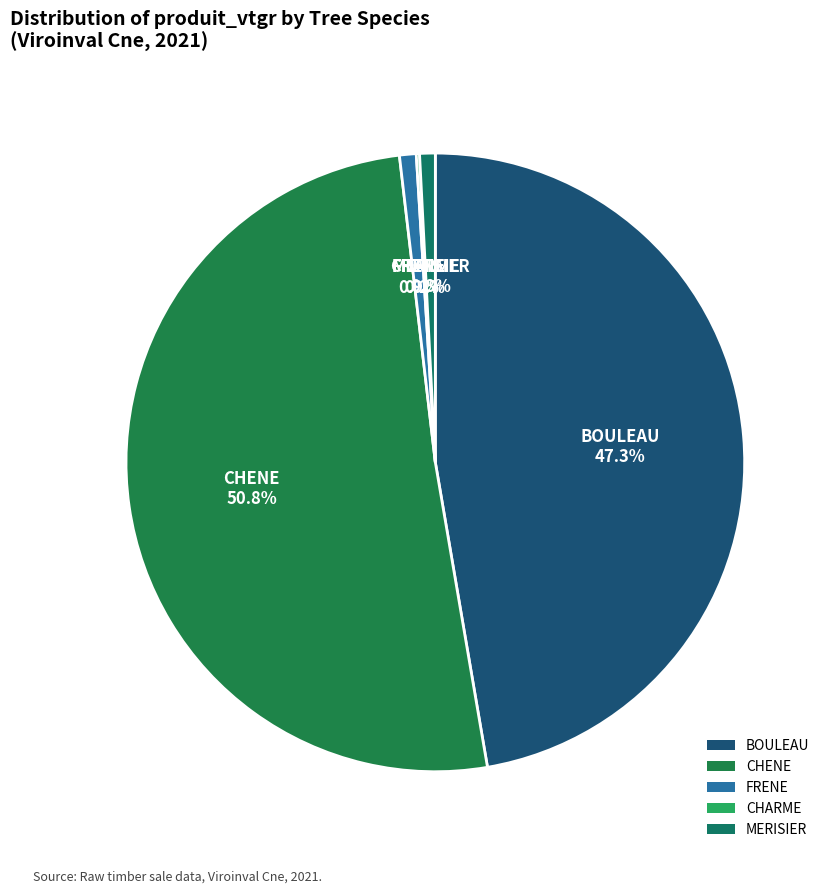

What is the largest slice in the pie chart?

CHENE